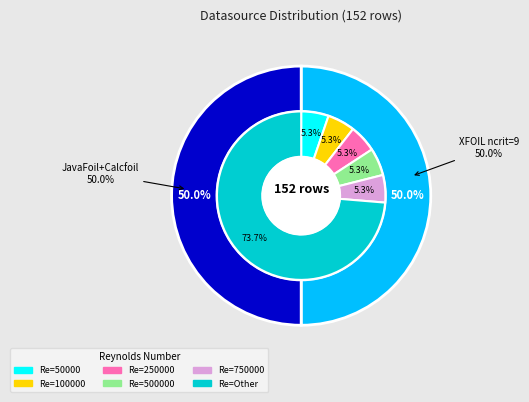

Is there a majority slice in this chart?

No